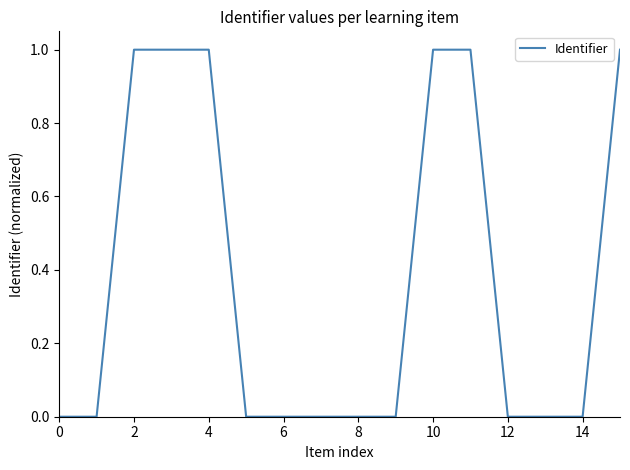

What is the difference between the maximum and minimum values?

1.0